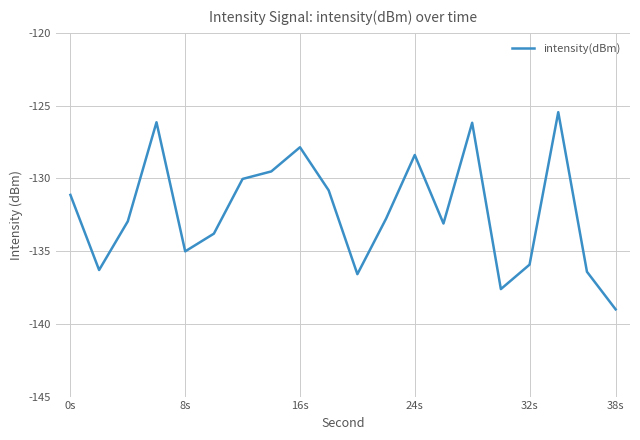

What is the difference between the maximum and minimum values?

13.6